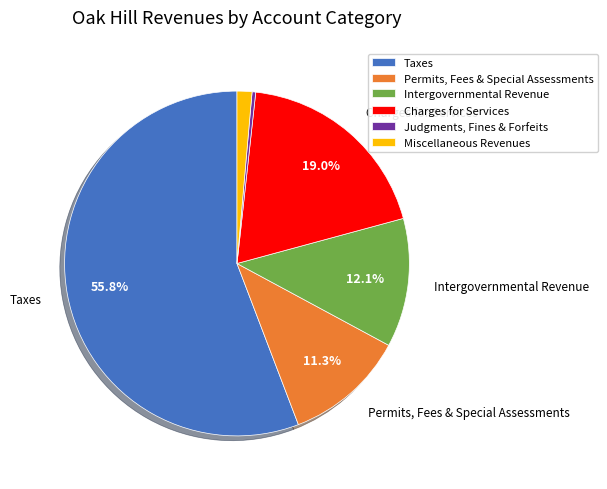

What is the largest slice in the pie chart?

Taxes